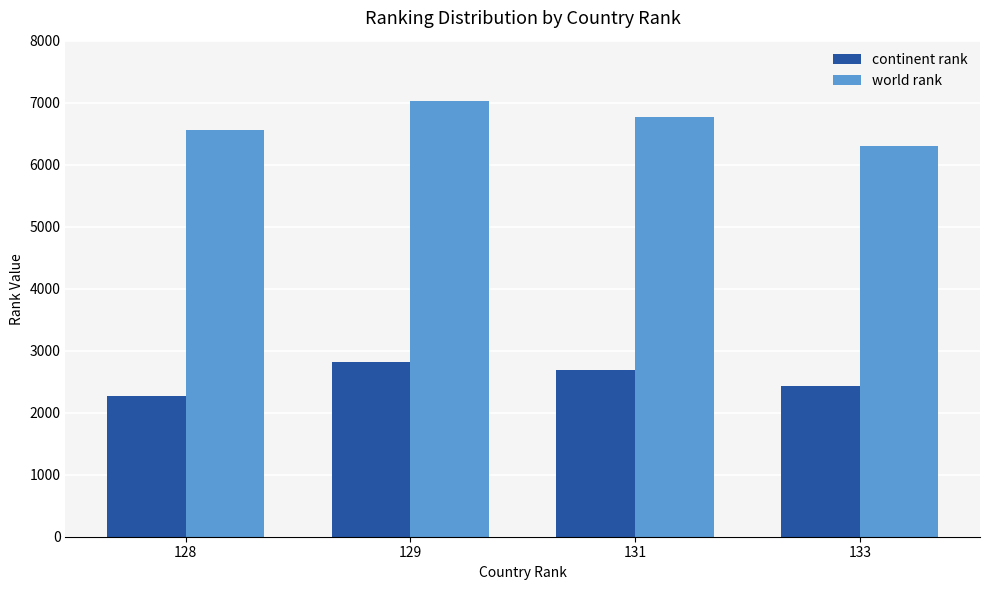

What is the smallest value displayed?

2274